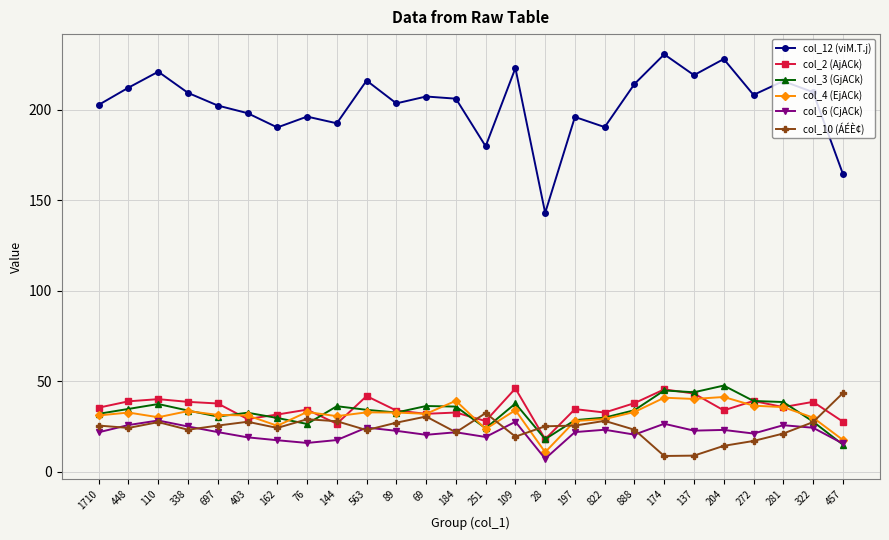

Which series has the largest total across all categories?

col_12 (viM.T.j)